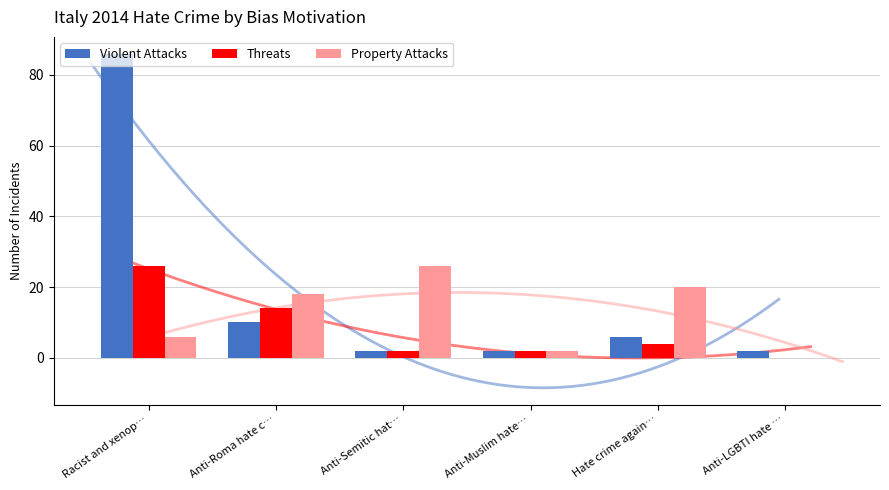

Reading right to left, list all the values displayed in this chart.

Violent Attacks: 2	6	2	2	10	86
Threats: 0	4	2	2	14	26
Property Attacks: 0	20	2	26	18	6